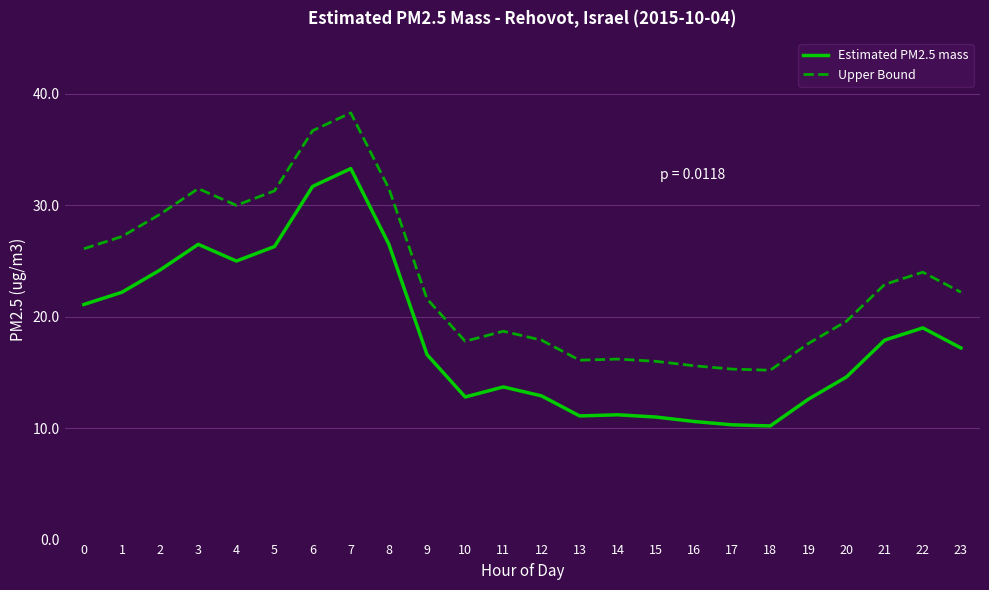

What is the spread (max minus min) of values at 17?

5.0